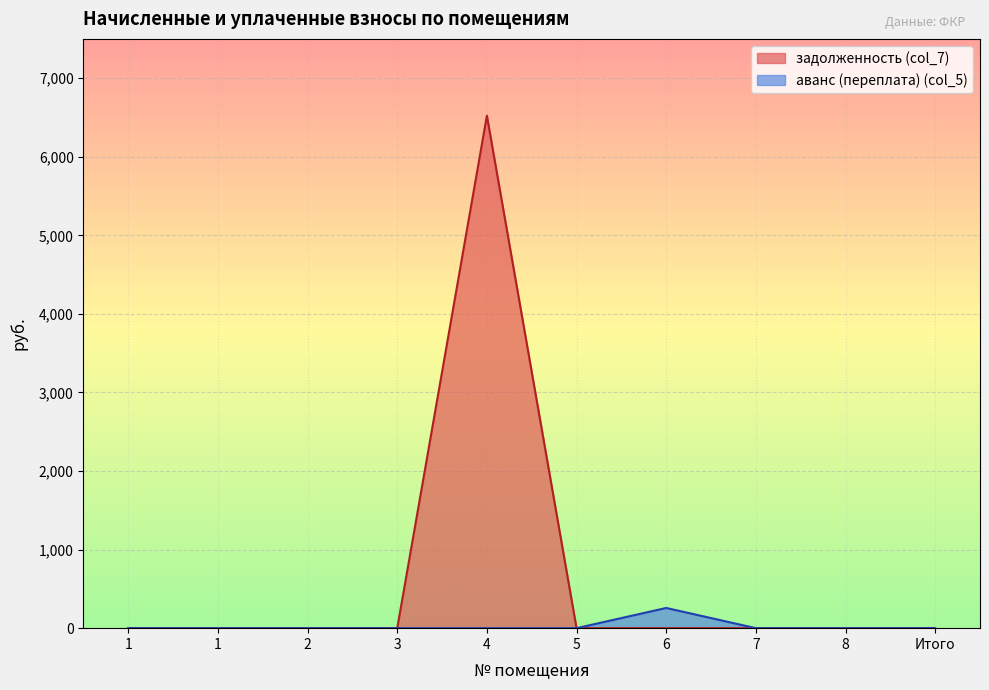

At which category does the chart reach its minimum across all series?

1